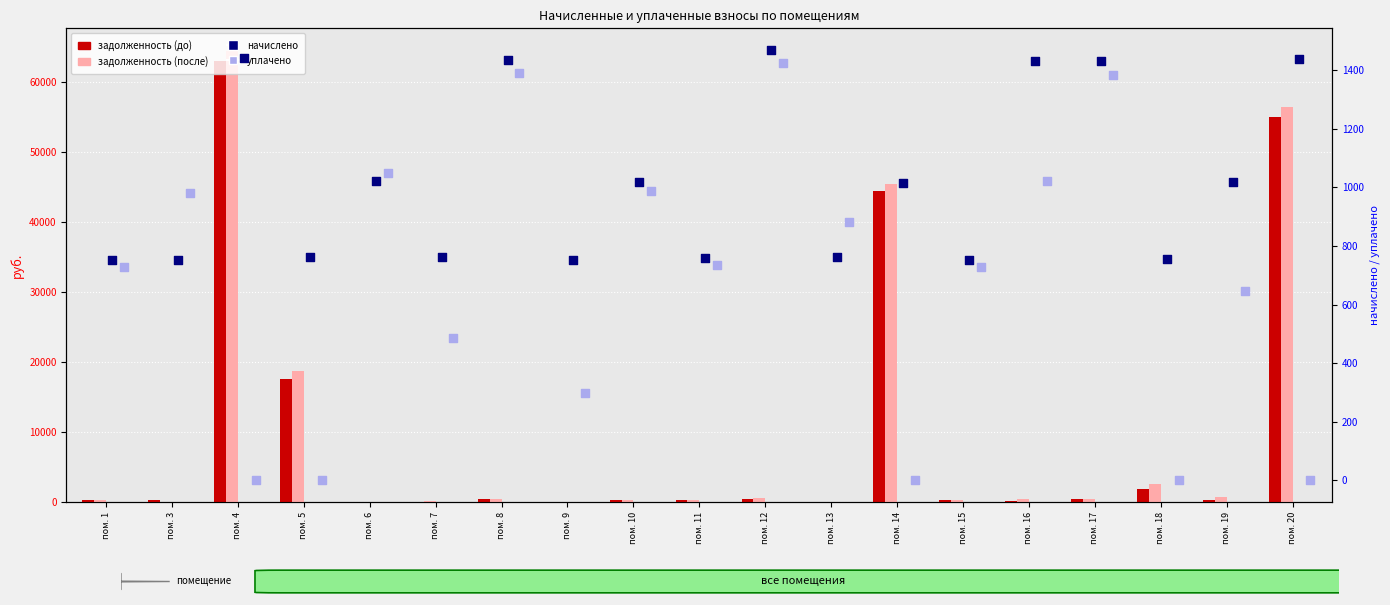

Which series reaches the minimum Y coordinate?

задолженность (до)